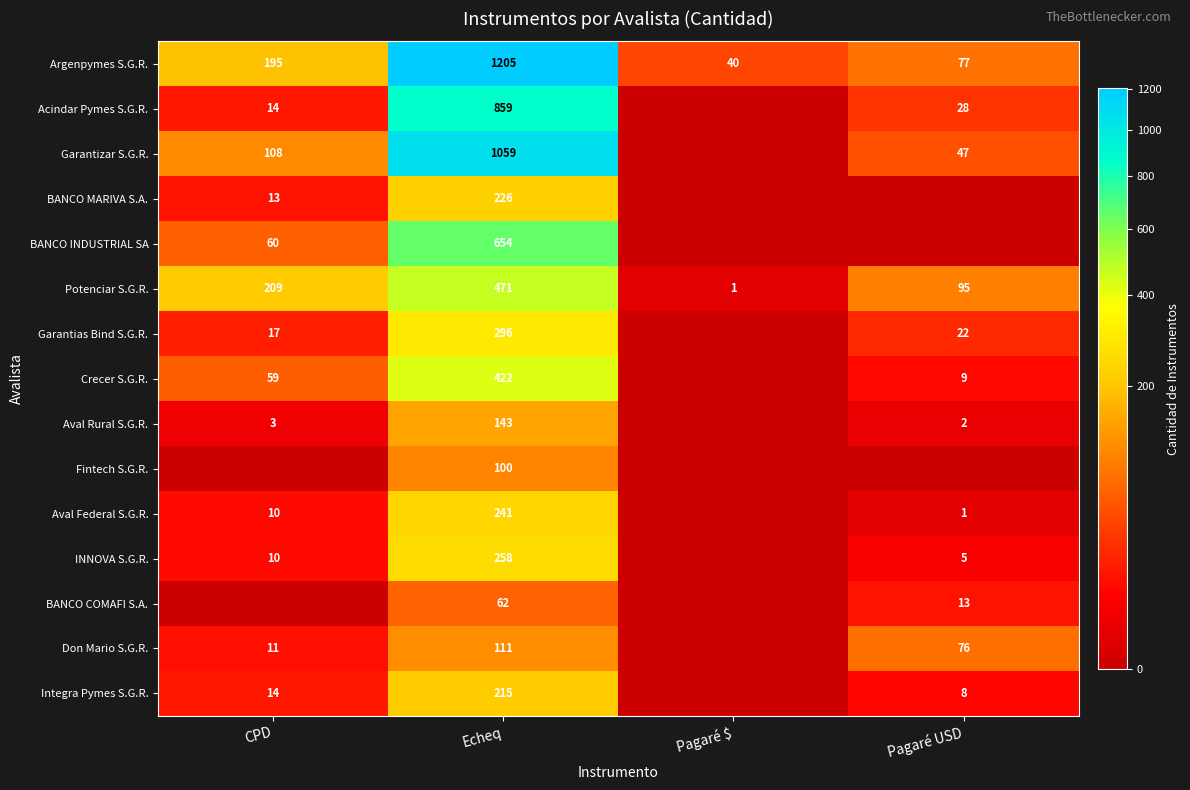

What is the difference between the highest and lowest values at Echeq?

1143